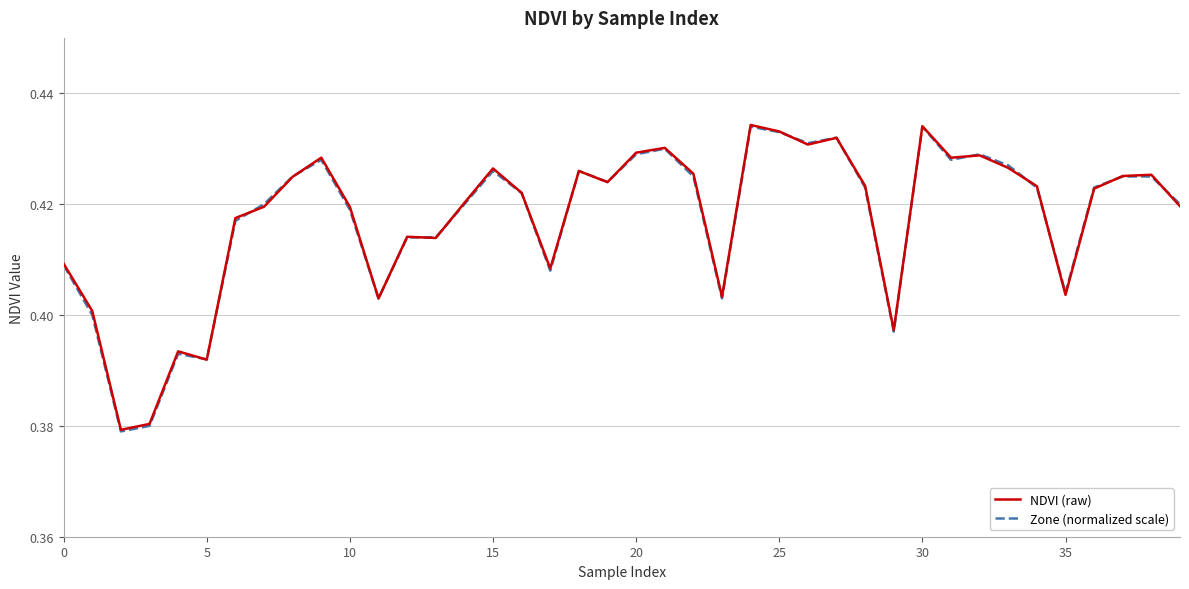

Which series has the largest range (max minus min)?

Zone (normalized scale)